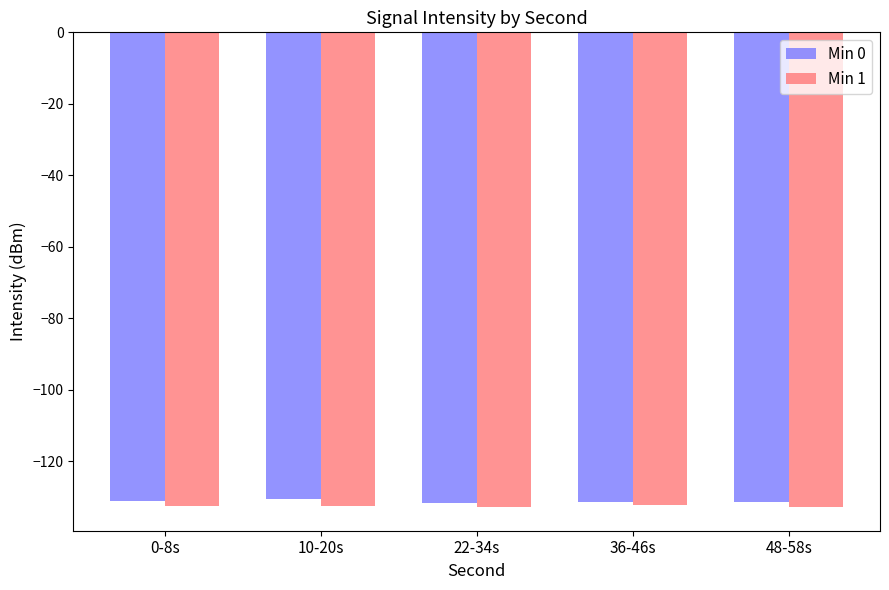

What is the total value across all series at 22-34s?

-264.7